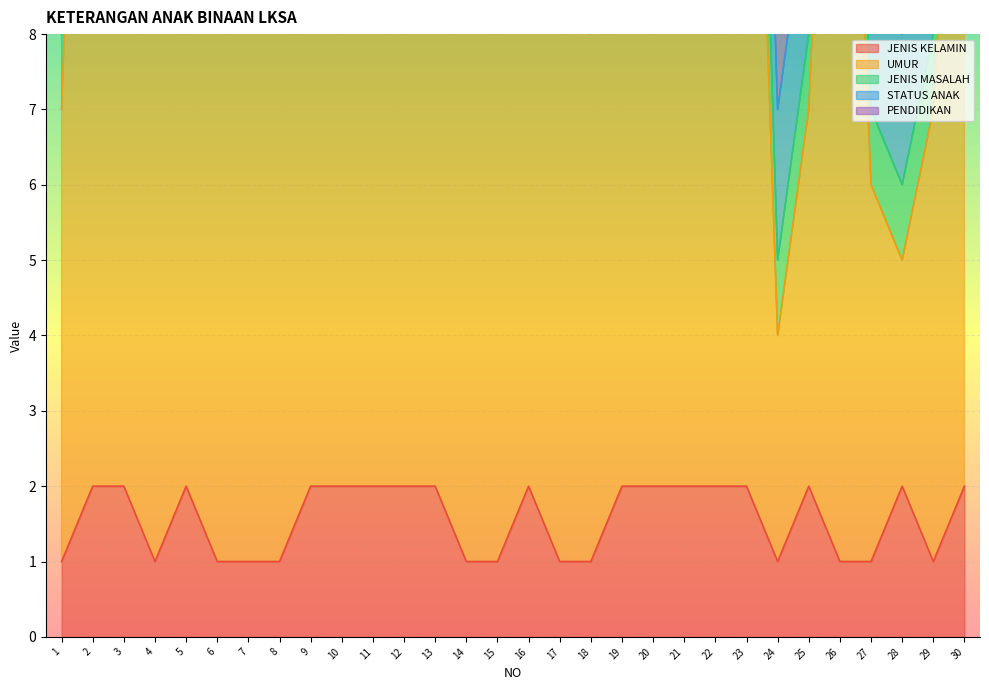

Reading left to right, transcribe all the data shown in this chart.

JENIS KELAMIN: 1	2	2	1	2	1	1	1	2	2	2	2	2	1	1	2	1	1	2	2	2	2	2	1	2	1	1	2	1	2
UMUR: 6	17	16	12	12	12	13	14	10	10	18	12	7	14	14	12	13	7	15	8	11	15	14	3	5	15	5	3	6	12
JENIS MASALAH: 1	2	2	1	2	1	1	1	2	2	2	2	2	1	1	2	1	1	2	2	2	2	2	1	1	1	1	1	1	1
STATUS ANAK: 2	2	2	2	2	2	2	2	2	2	2	2	2	2	2	2	2	2	2	2	2	2	2	2	2	2	2	2	2	2
PENDIDIKAN: 1	4	4	2	3	3	3	2	2	2	4	2	2	3	3	3	3	2	3	3	2	5	3	3	1	3	4	4	2	3